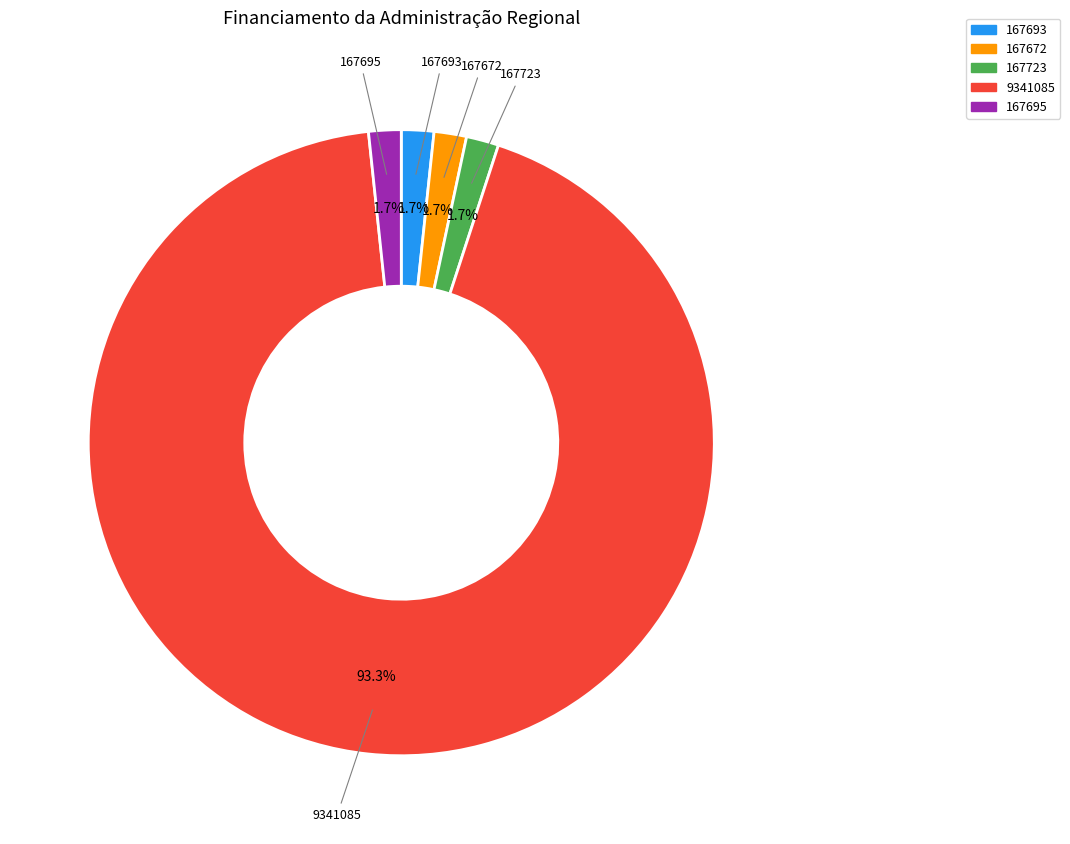

What is the ratio of the value at 167672 to the value at 167693?

1.0